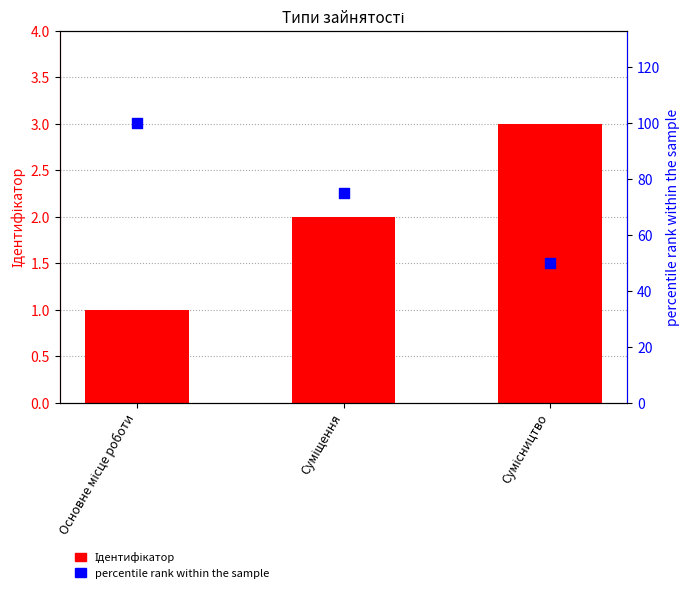

Is the value of Ідентифікатор at Суміщення greater than the value of percentile rank within the sample at Суміщення?

No